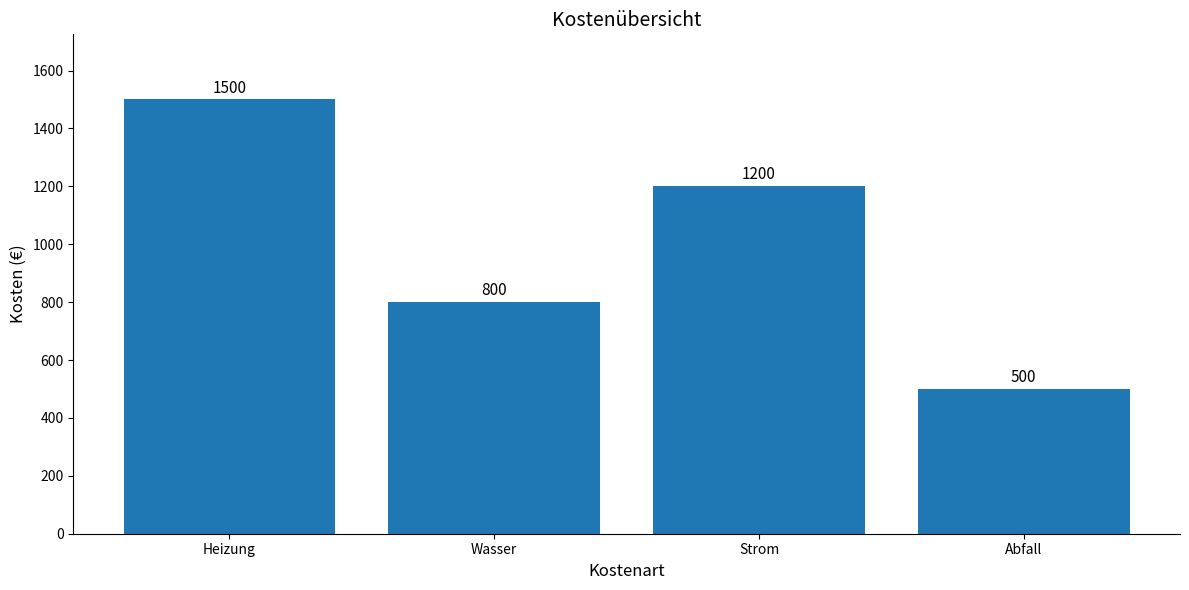

Is it true that the value at Wasser is 1264?

False